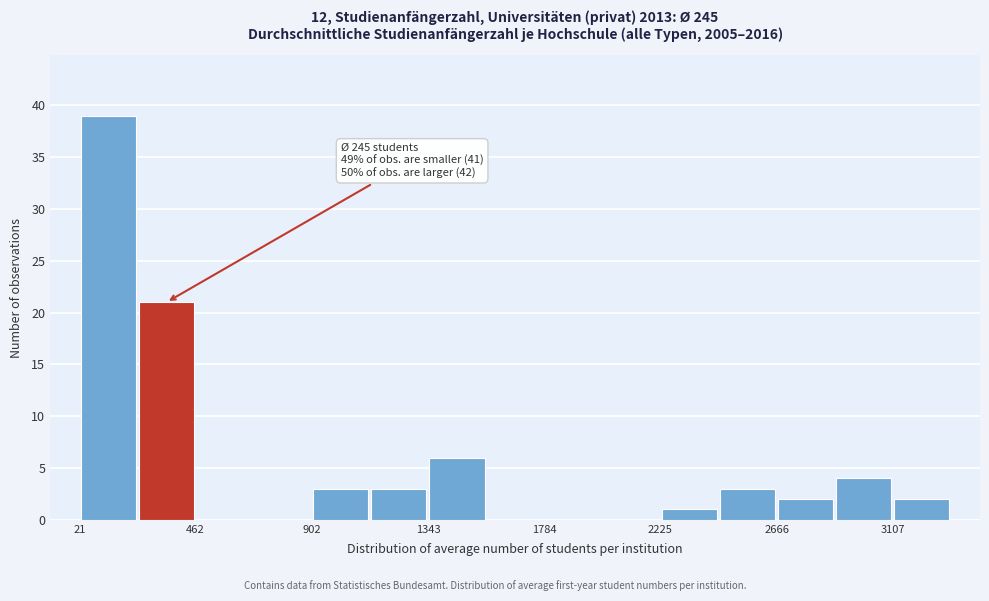

Over which range of the x-axis is the bar tallest?

0 to 250